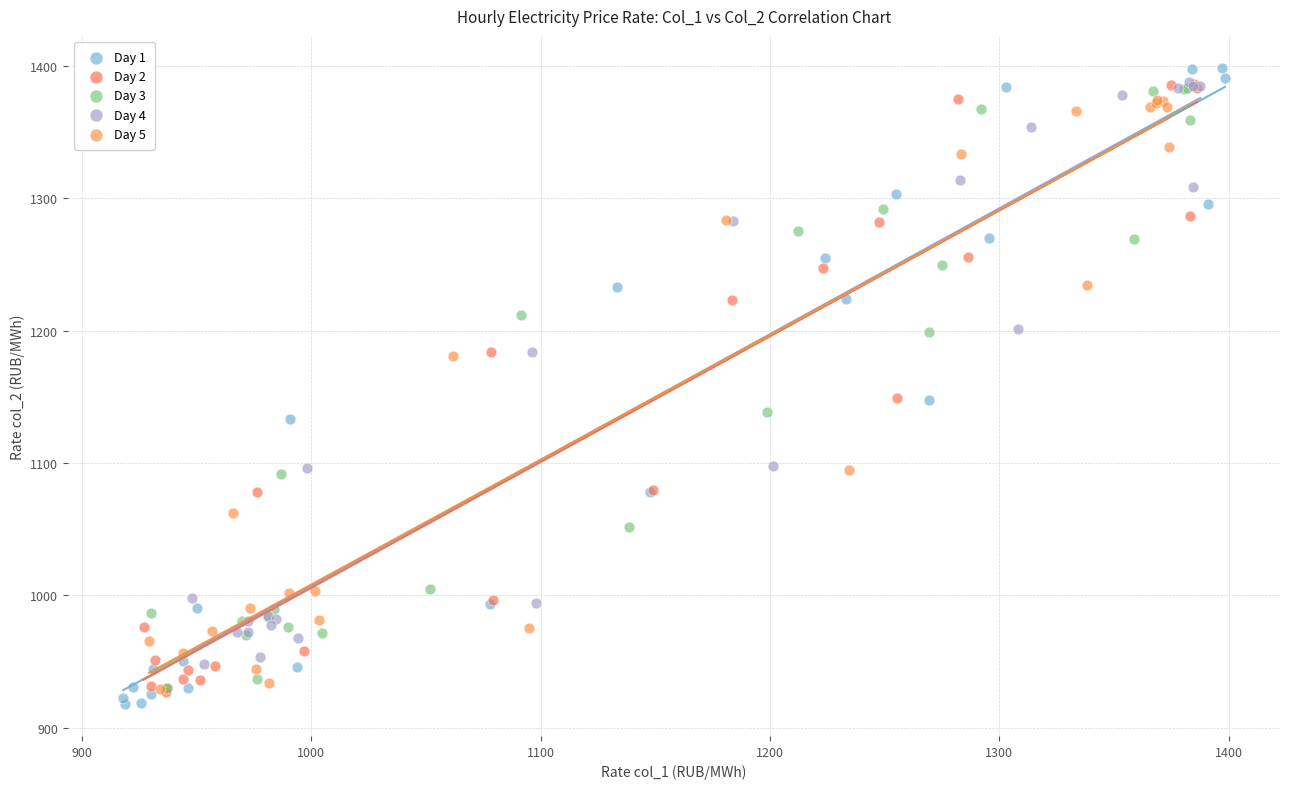

Which series has the largest Y range (max minus min)?

Day 1